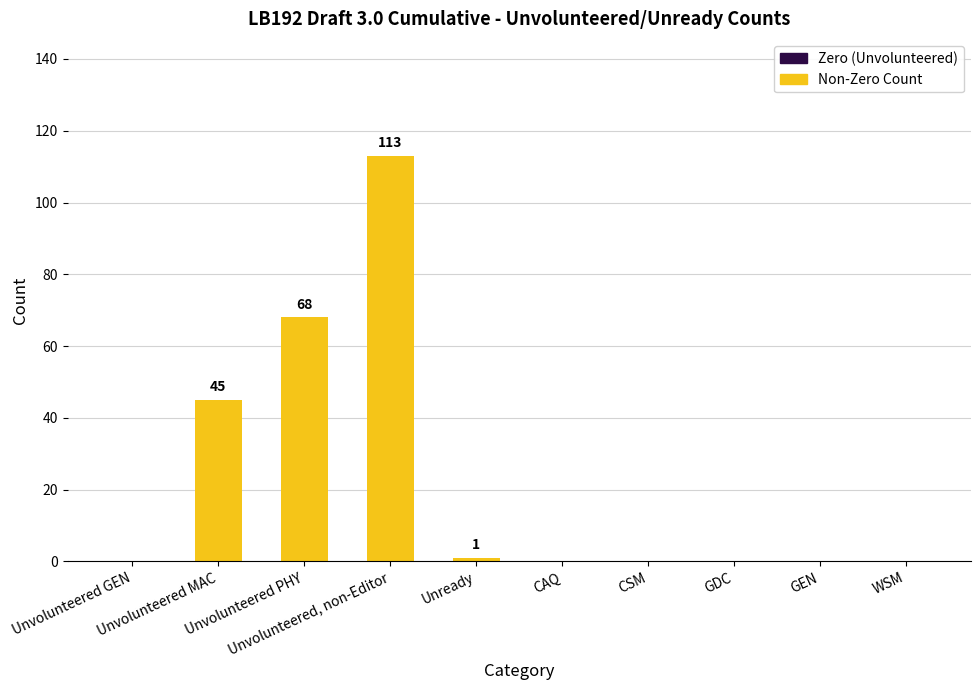

Reading left to right, extract all data points from this chart.

0	45	68	113	1	0	0	0	0	0